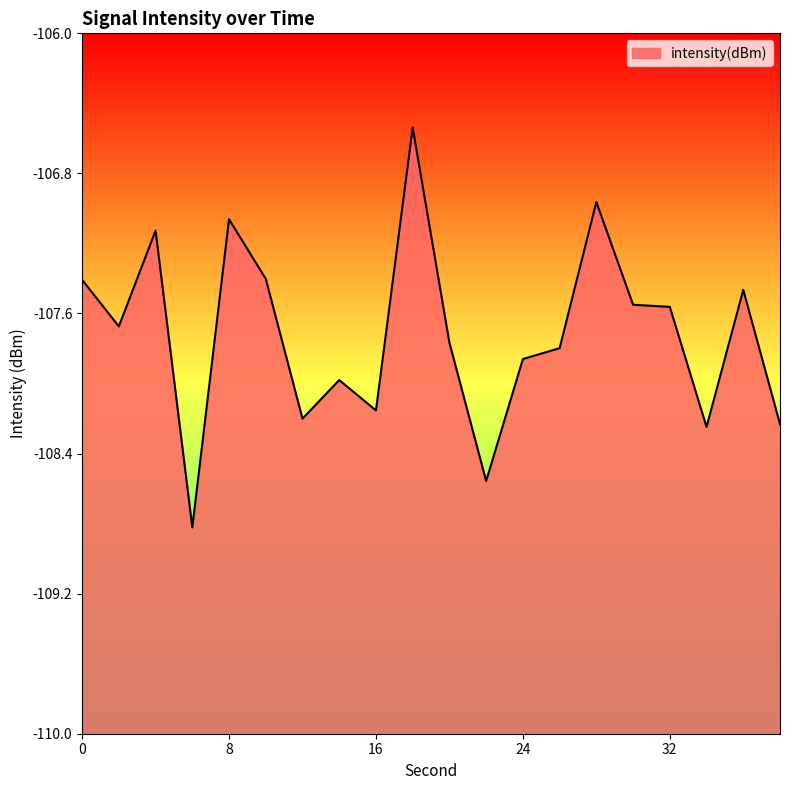

Rank the categories by value from lowest to highest.

6, 22, 34, 38, 12, 16, 14, 24, 26, 20, 2, 32, 30, 36, 0, 10, 4, 8, 28, 18